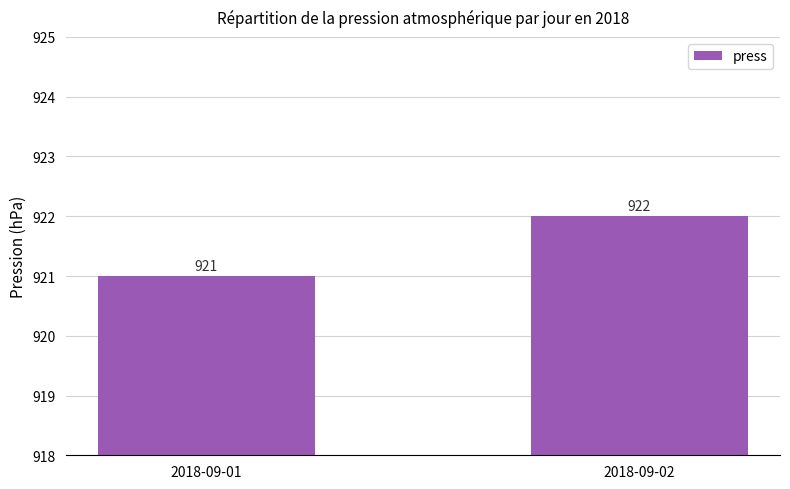

How many bars are there in total?

2